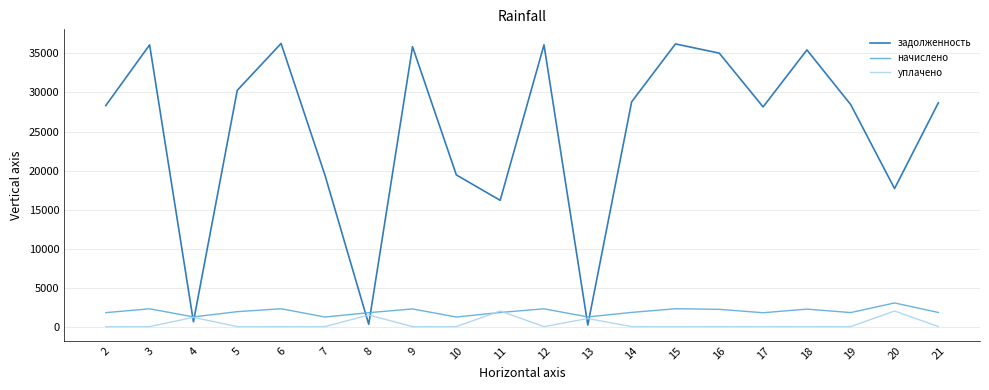

Between 7 and 13, which series saw the biggest shift?

задолженность